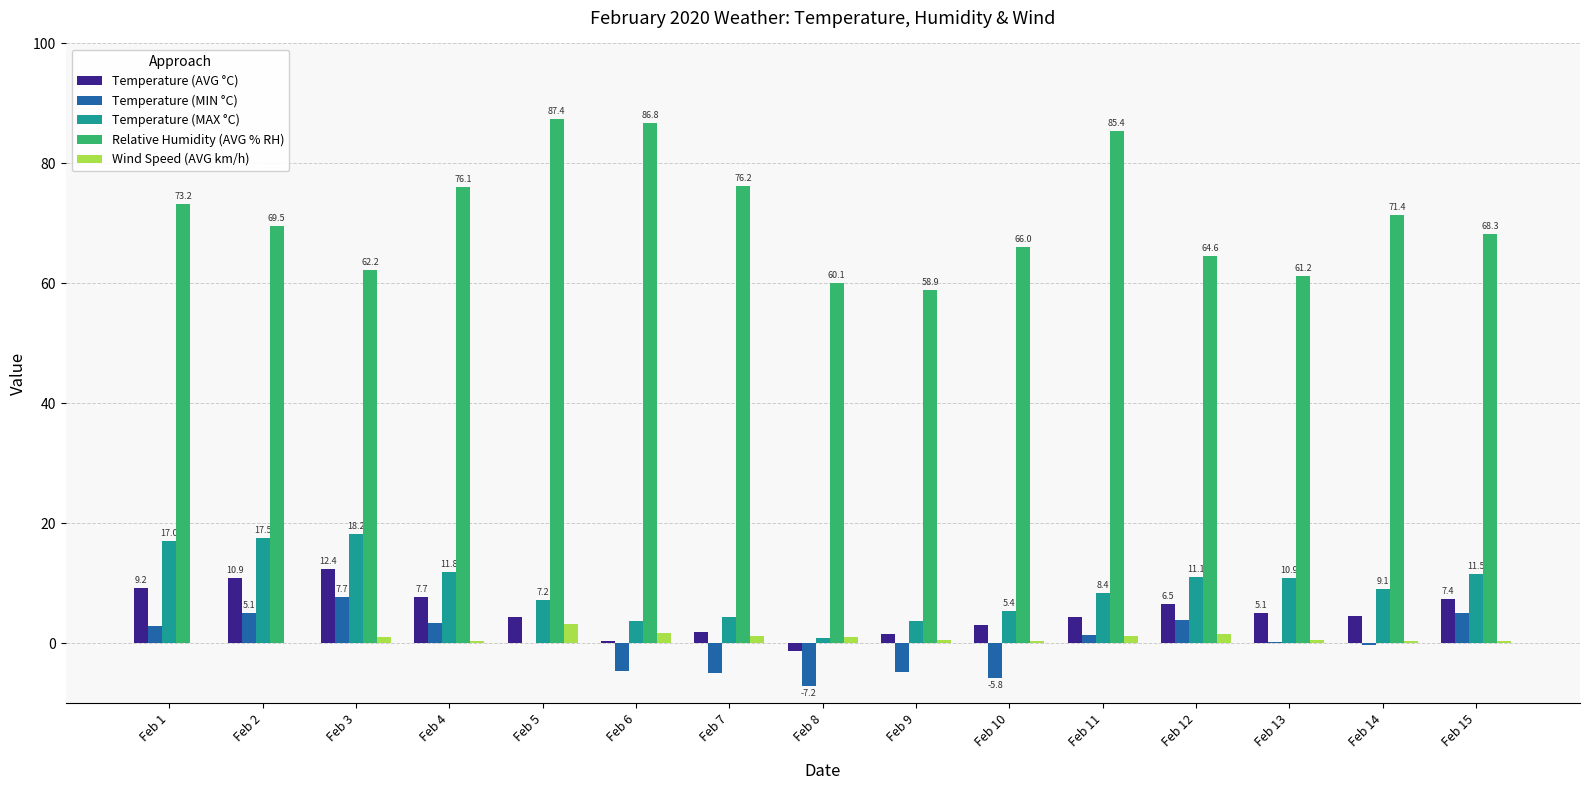

Count the number of categories in the chart.

15